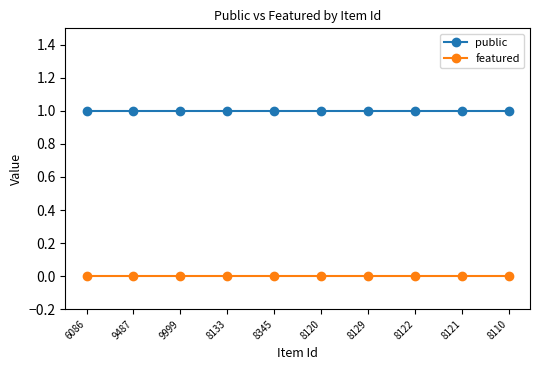

Does the chart display data point markers on the line(s)?

Yes